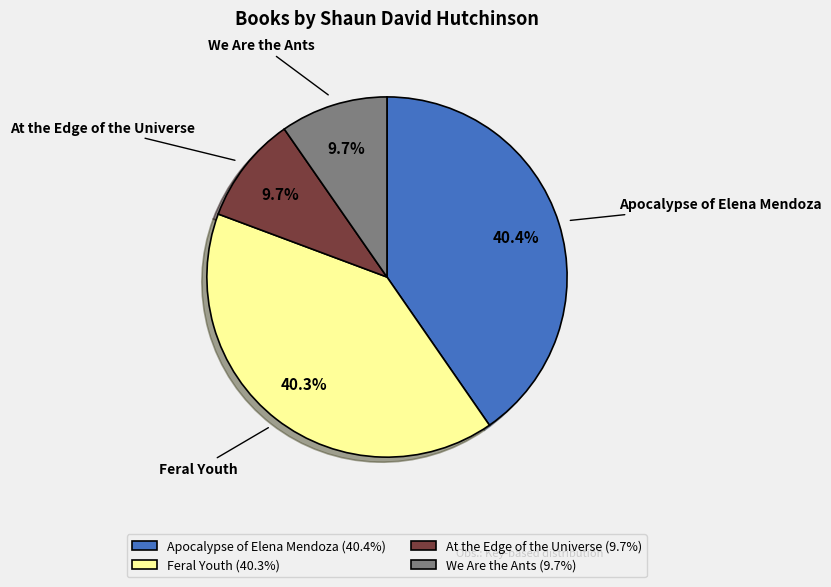

True or false: At the Edge of the Universe accounts for 15% of the total.

False